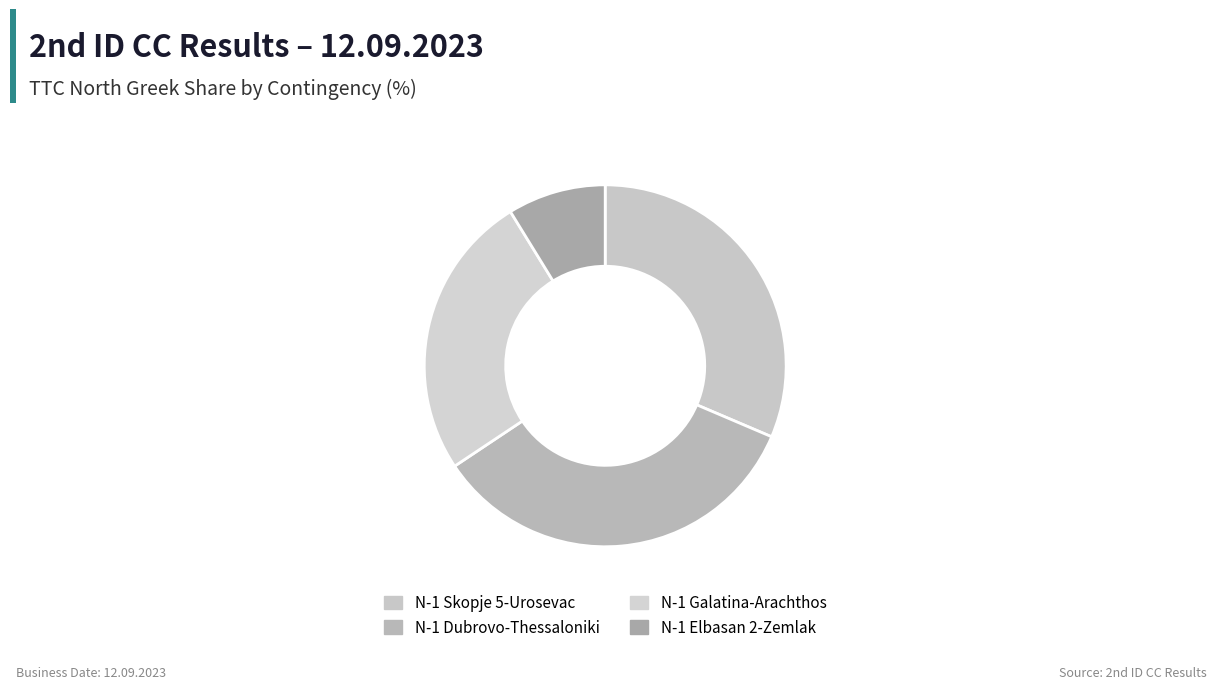

How many slices are in this pie chart?

4